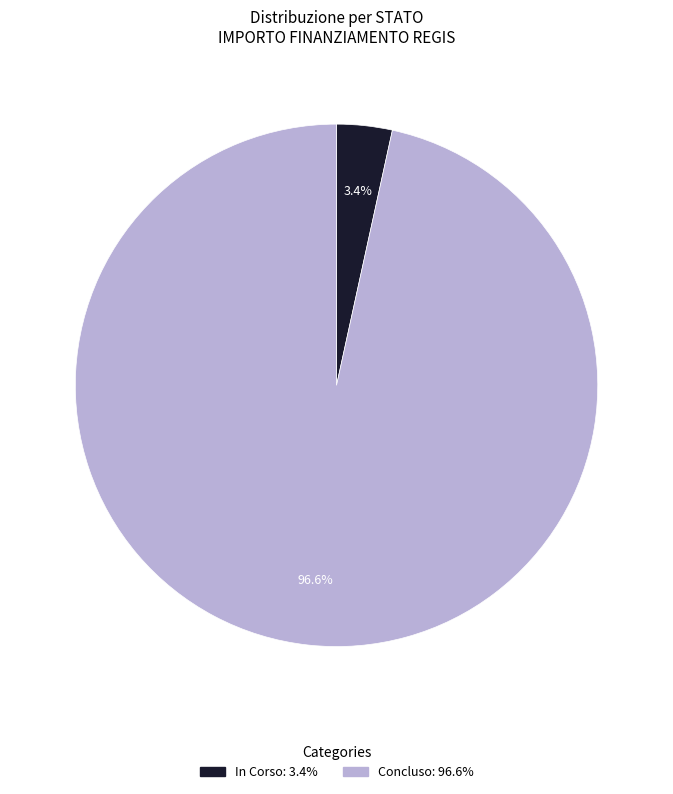

Does any single category account for the majority?

Yes